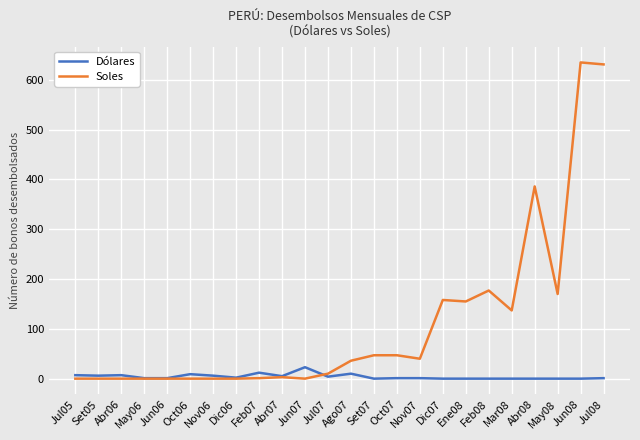

Which series has the largest total across all categories?

Soles